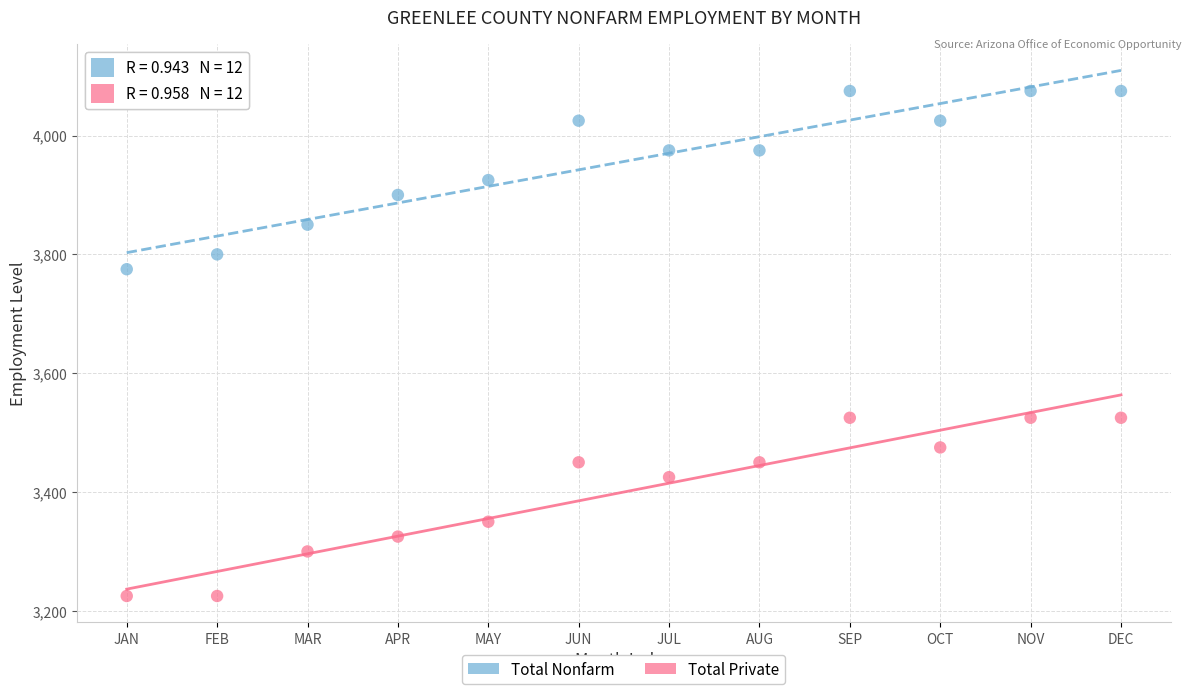

In the Total Private series, what Y value is closest to 3375?

3350